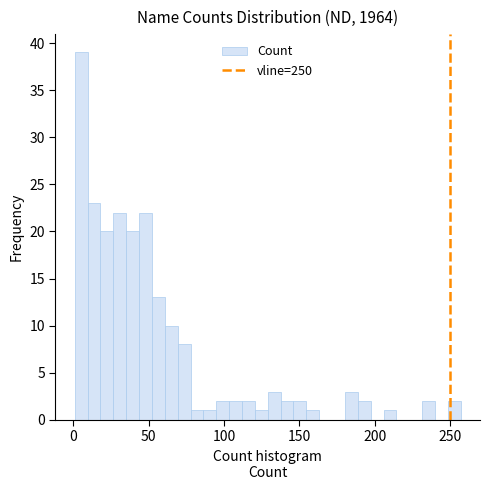

Around what value on the x-axis is the tallest bar? Give the approximate position of its centre, as read against the axis.

5